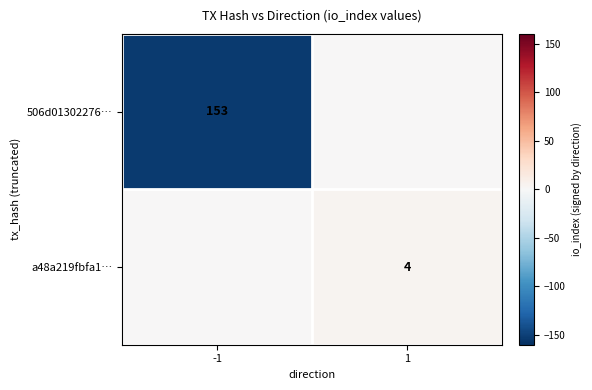

Count the number of data series in this chart.

2